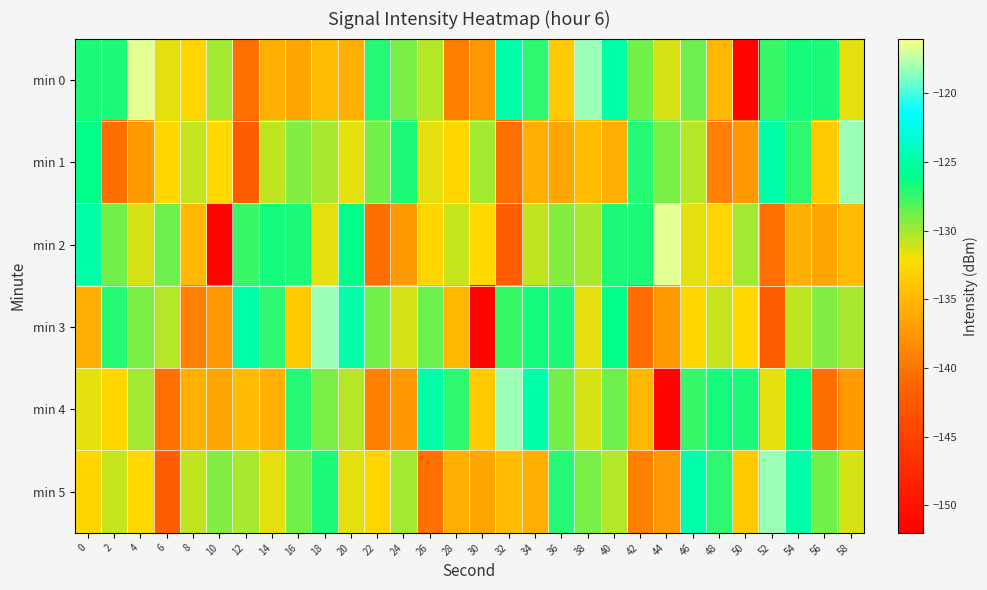

Which series has the largest total across all categories?

min 0